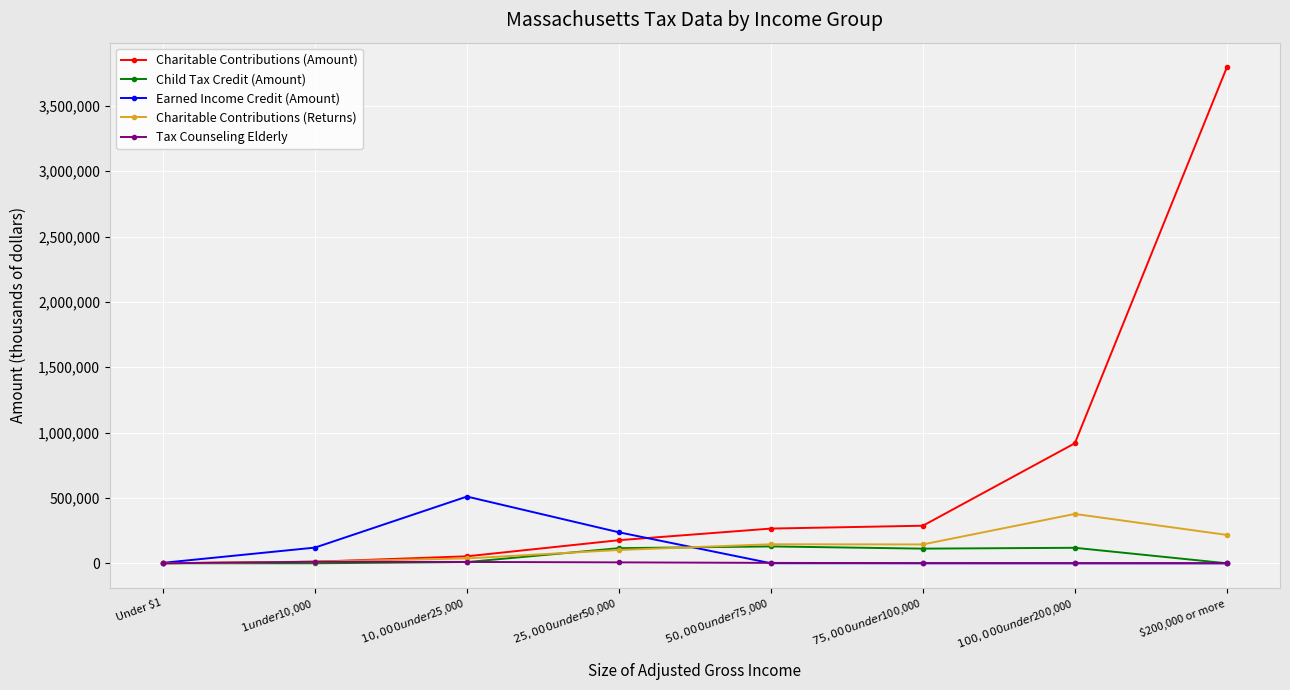

True or false: Charitable Contributions (Amount) has more than 2 points higher than both neighbors.

False